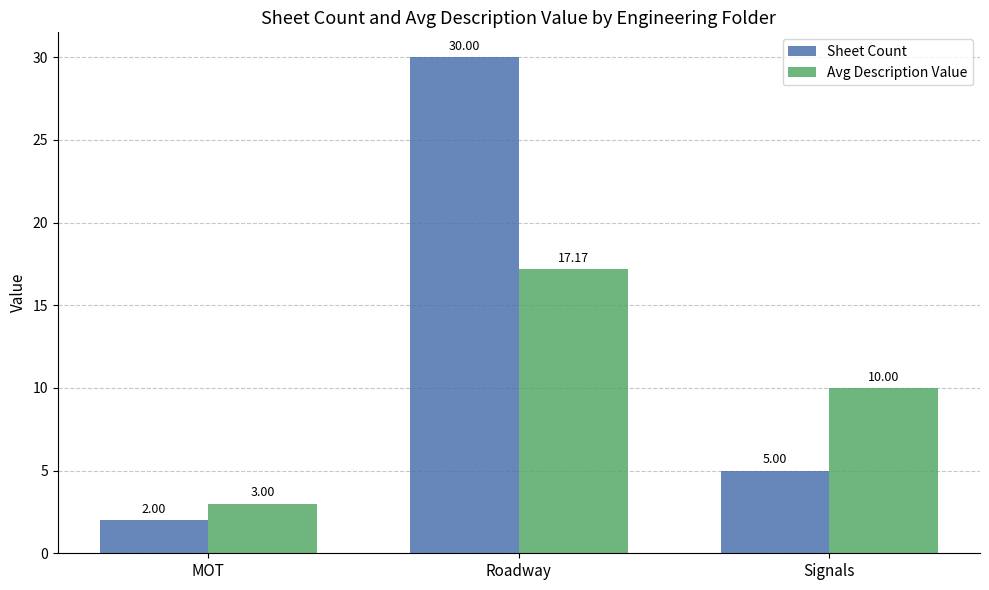

Does the chart contain any negative values?

No